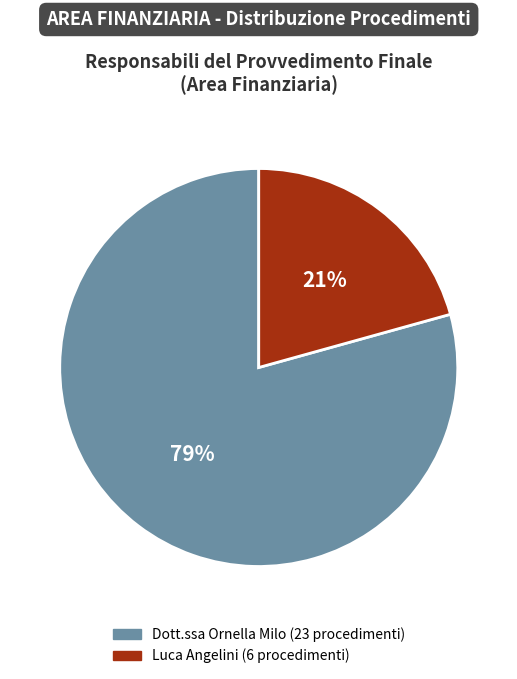

Is it true that Luca Angelini is 11% of the pie?

False